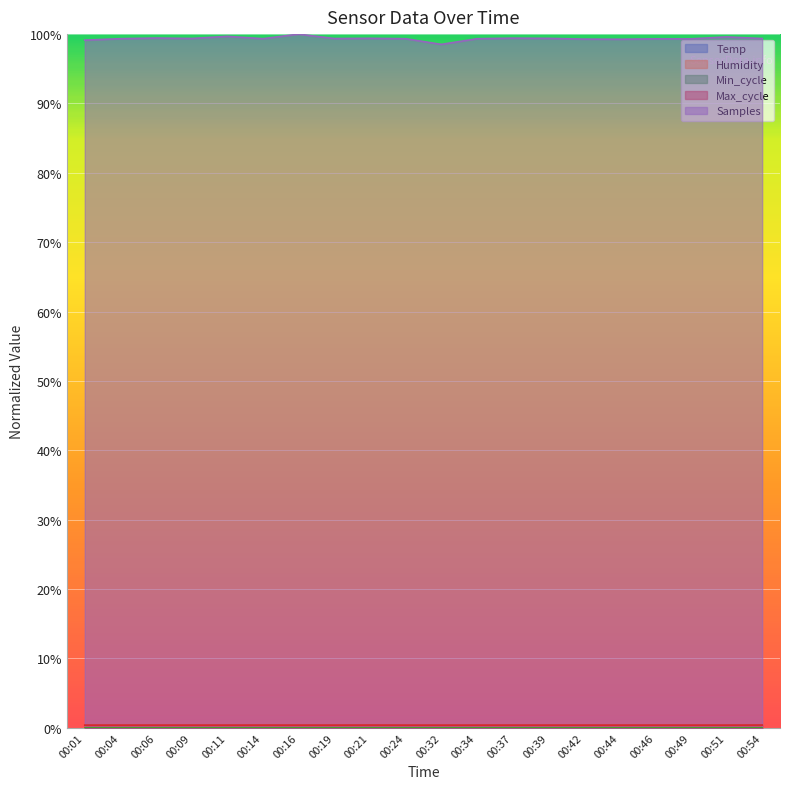

At which category is the sum across all series the highest?

00:16